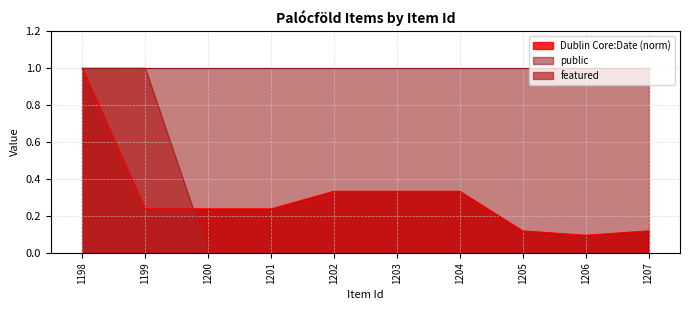

The value at 1205 is -1. True or false?

False